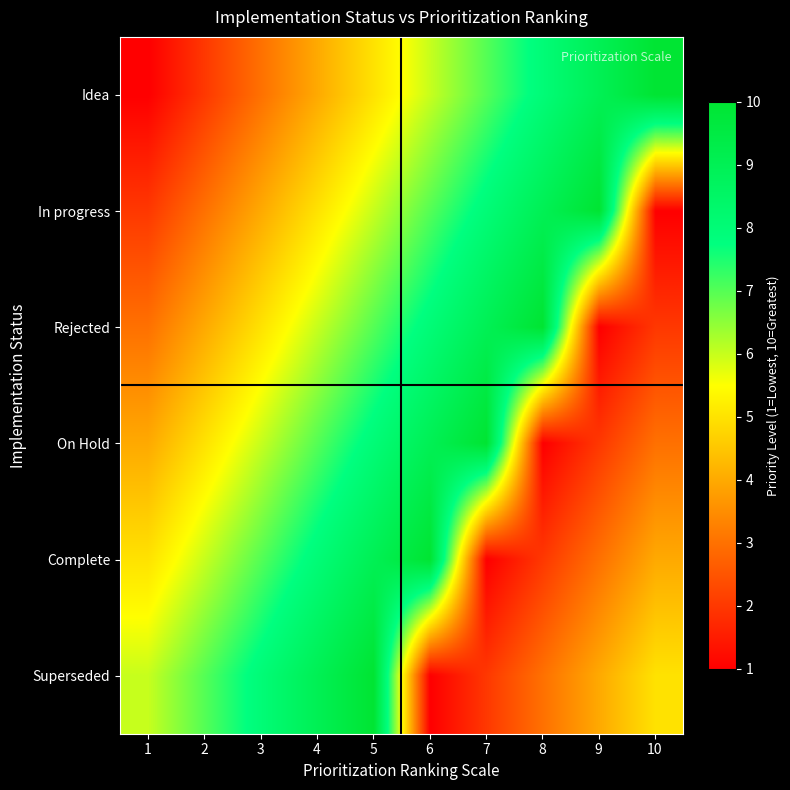

At which category is the sum across all series the highest?

5